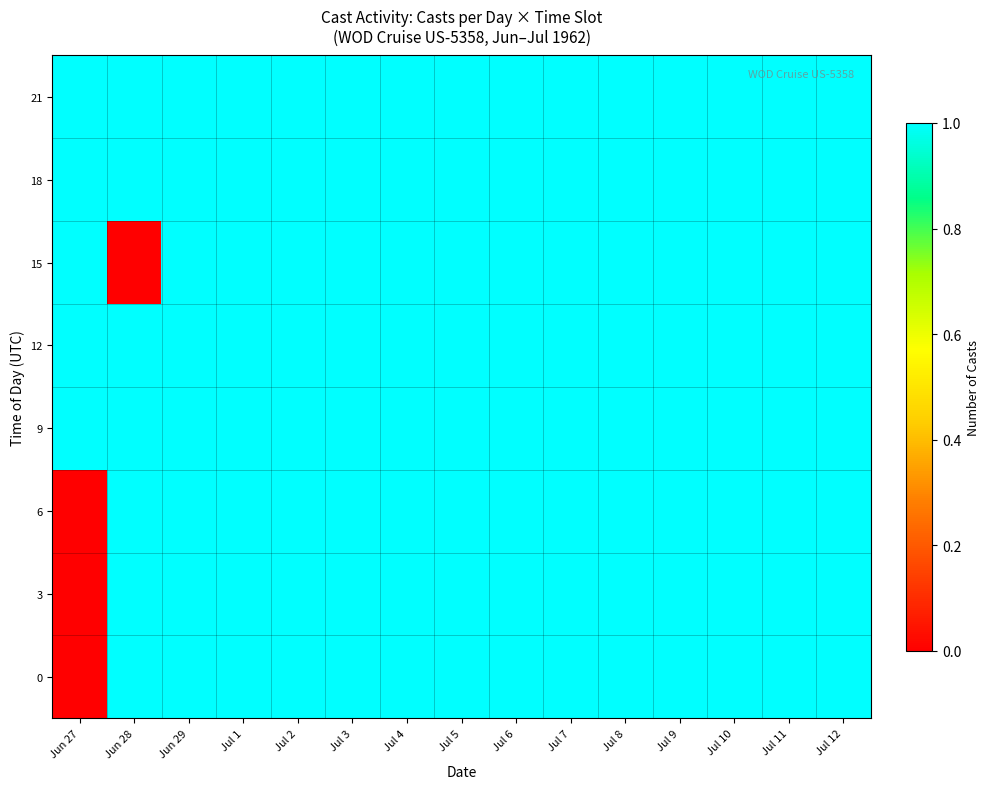

Count the number of categories in the chart.

15